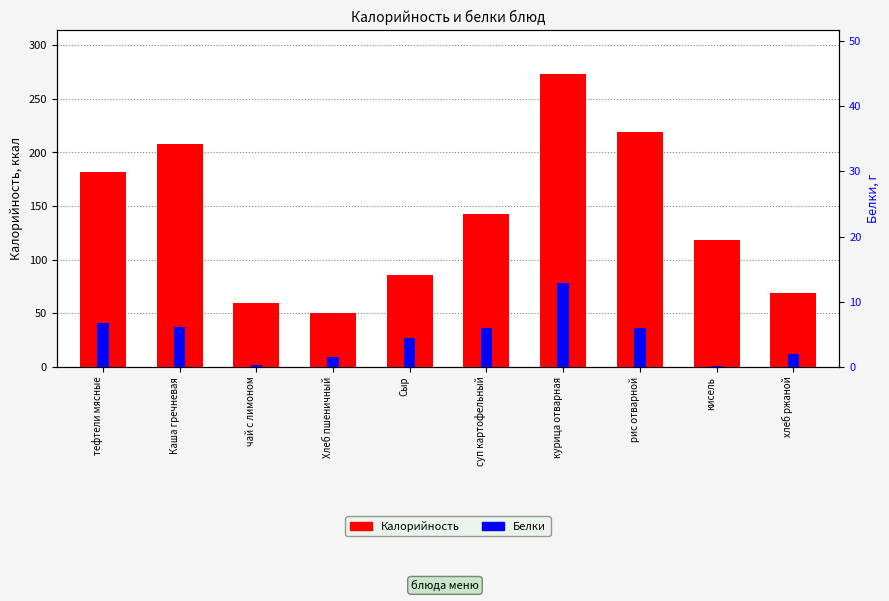

Reading right to left, list all the values displayed in this chart.

Калорийность: хлеб ржаной=69.0	кисель=118.5	рис отварной=219.0	курица отварная=272.8	суп картофельный=142.7	Сыр=85.5	Хлеб пшеничный=50.0	чай с лимоном=59.4	Каша гречневая=208.0	тефтели мясные=181.6
Белки: хлеб ржаной=2.0	кисель=0.1	рис отварной=5.9	курица отварная=12.9	суп картофельный=6.0	Сыр=4.5	Хлеб пшеничный=1.5	чай с лимоном=0.3	Каша гречневая=6.2	тефтели мясные=6.7